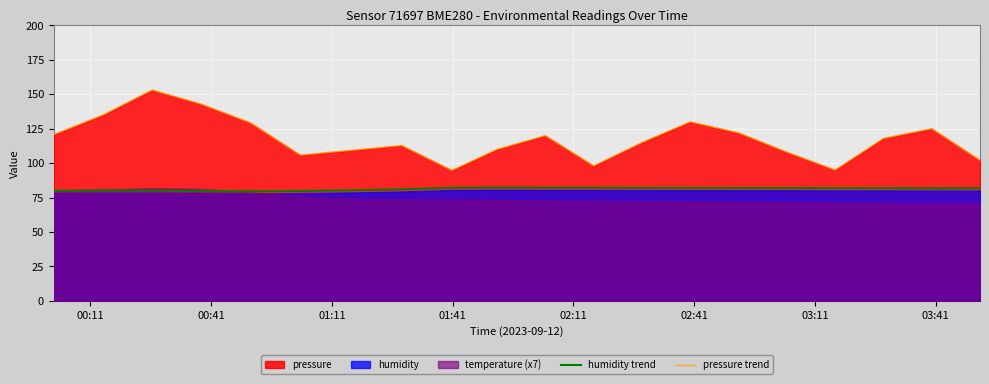

True or false: pressure trend and humidity trend intersect in this chart.

False